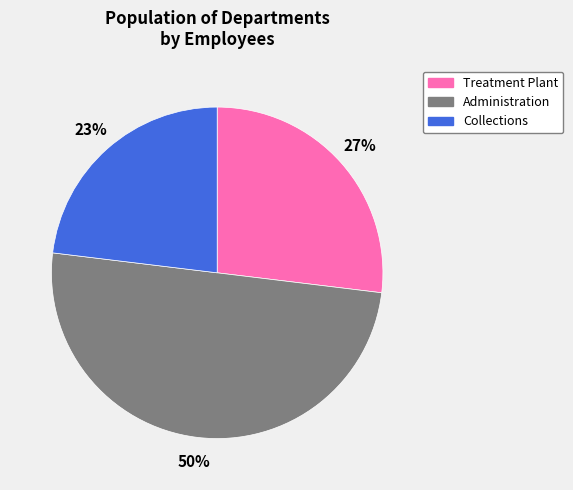

Rank the categories by value from lowest to highest.

Collections, Treatment Plant, Administration